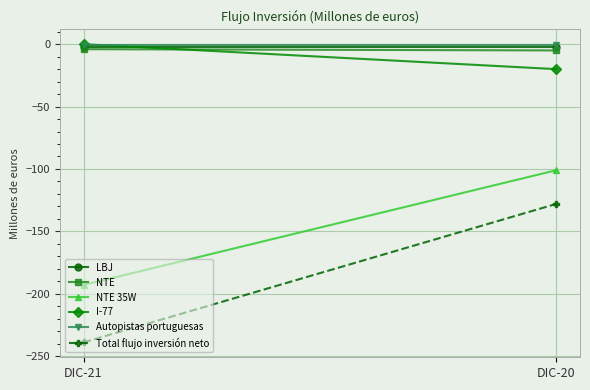

List the labels in order of NTE 35W value, smallest first.

DIC-21, DIC-20